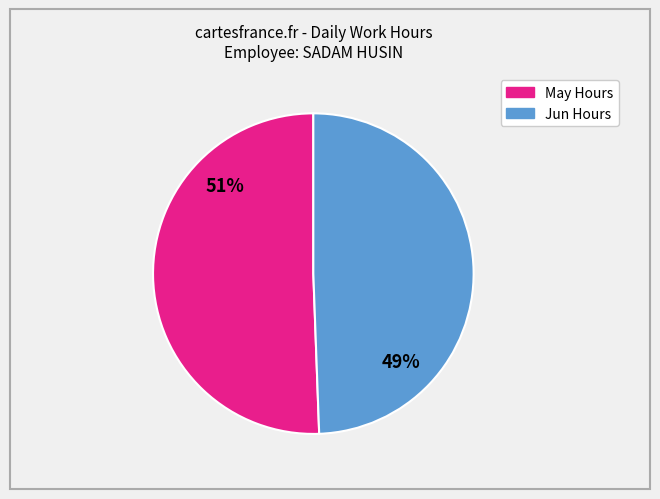

Is there a majority slice in this chart?

Yes